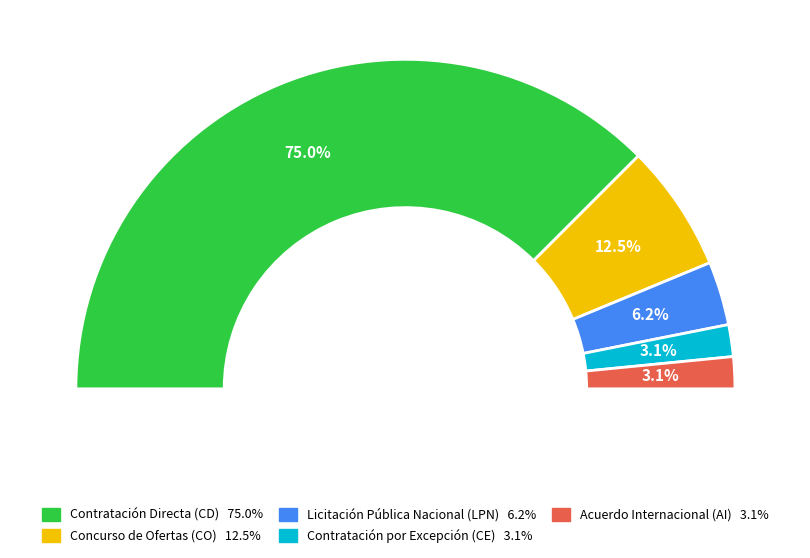

Is the sum of Concurso de Ofertas (CO) and Licitación Pública Nacional (LPN) greater than half?

No